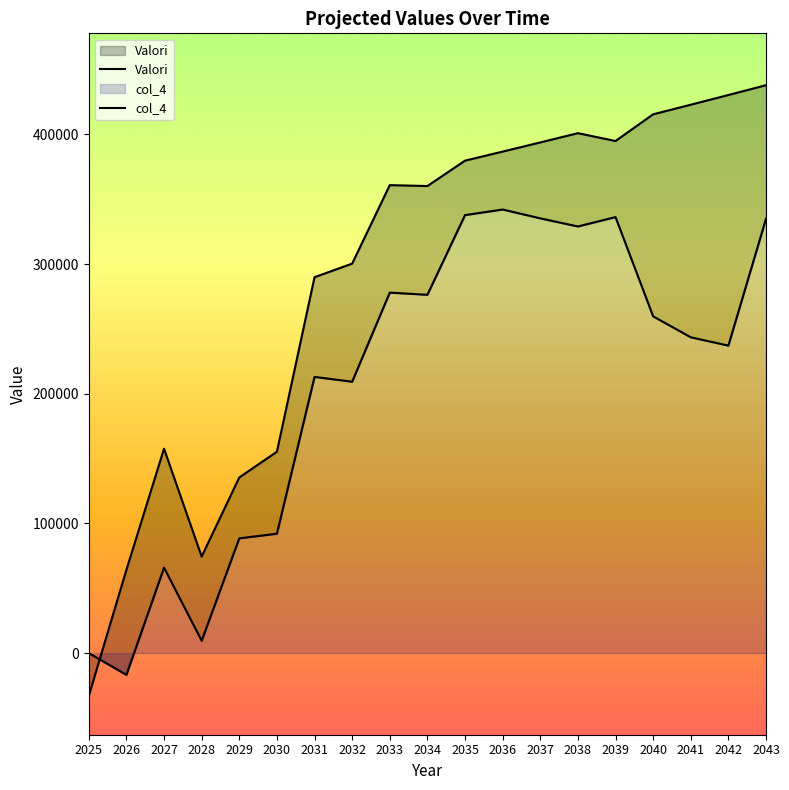

List the series in order of their overall mean, highest first.

Valori, col_4